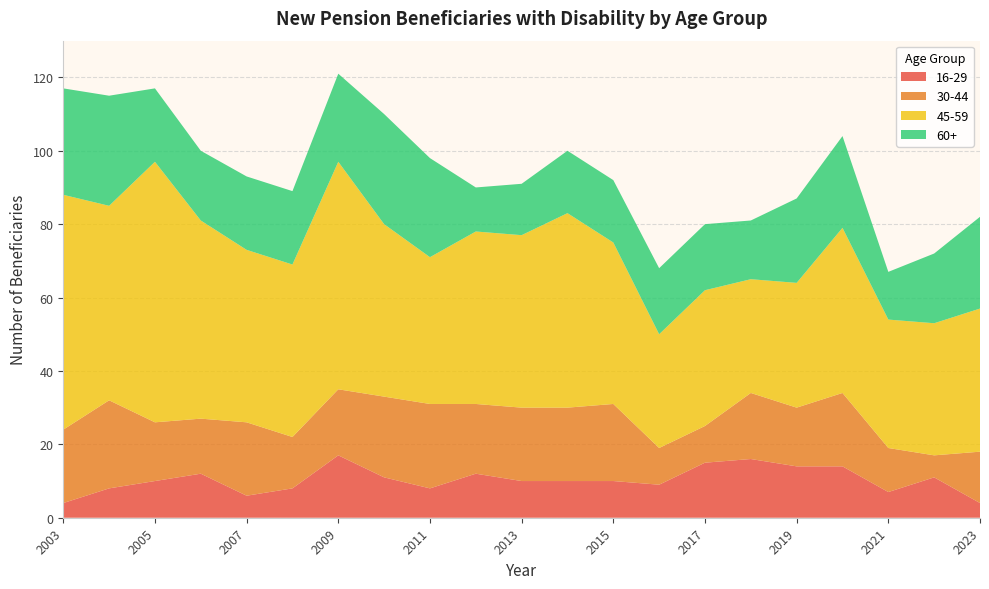

Reading left to right, extract all data points from this chart.

16-29: 2003=4	2004=8	2005=10	2006=12	2007=6	2008=8	2009=17	2010=11	2011=8	2012=12	2013=10	2014=10	2015=10	2016=9	2017=15	2018=16	2019=14	2020=14	2021=7	2022=11	2023=4
30-44: 2003=20	2004=24	2005=16	2006=15	2007=20	2008=14	2009=18	2010=22	2011=23	2012=19	2013=20	2014=20	2015=21	2016=10	2017=10	2018=18	2019=16	2020=20	2021=12	2022=6	2023=14
45-59: 2003=64	2004=53	2005=71	2006=54	2007=47	2008=47	2009=62	2010=47	2011=40	2012=47	2013=47	2014=53	2015=44	2016=31	2017=37	2018=31	2019=34	2020=45	2021=35	2022=36	2023=39
60+: 2003=29	2004=30	2005=20	2006=19	2007=20	2008=20	2009=24	2010=30	2011=27	2012=12	2013=14	2014=17	2015=17	2016=18	2017=18	2018=16	2019=23	2020=25	2021=13	2022=19	2023=25